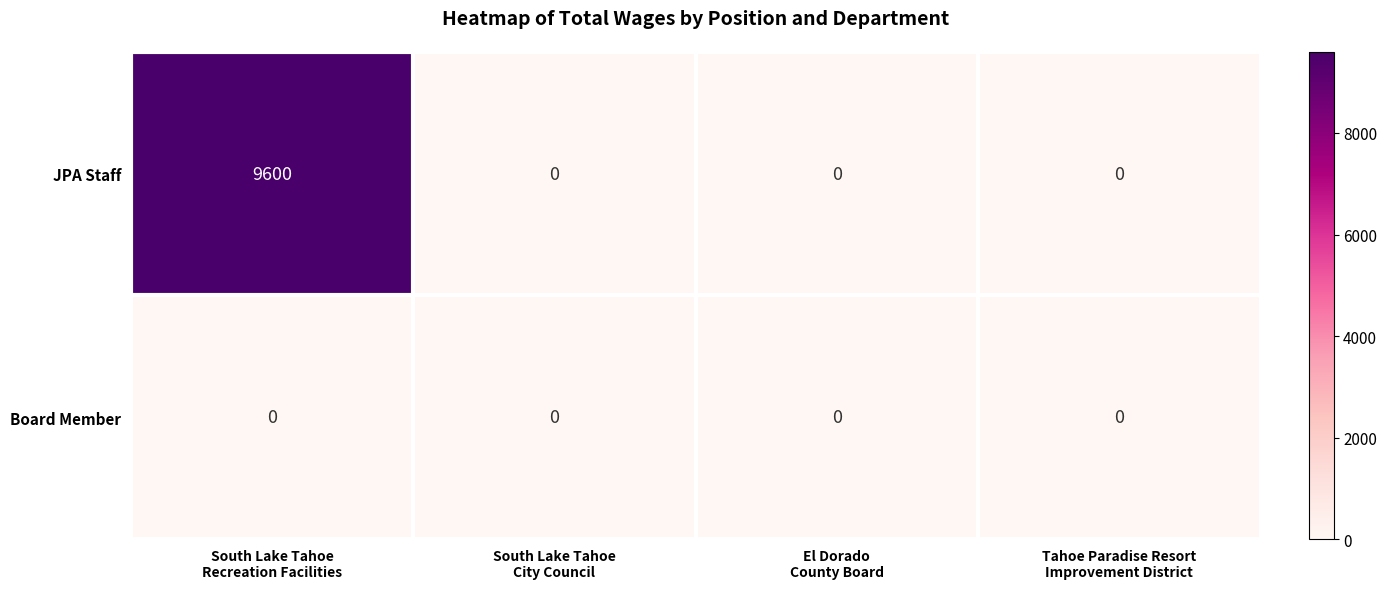

What is the average value of the JPA Staff series?

2400